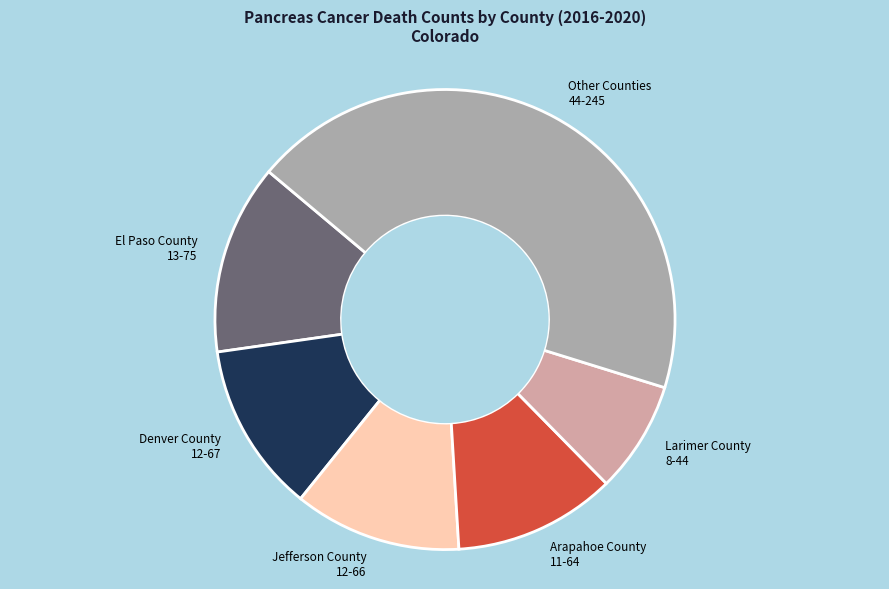

Is it true that Larimer County is 23% of the pie?

False